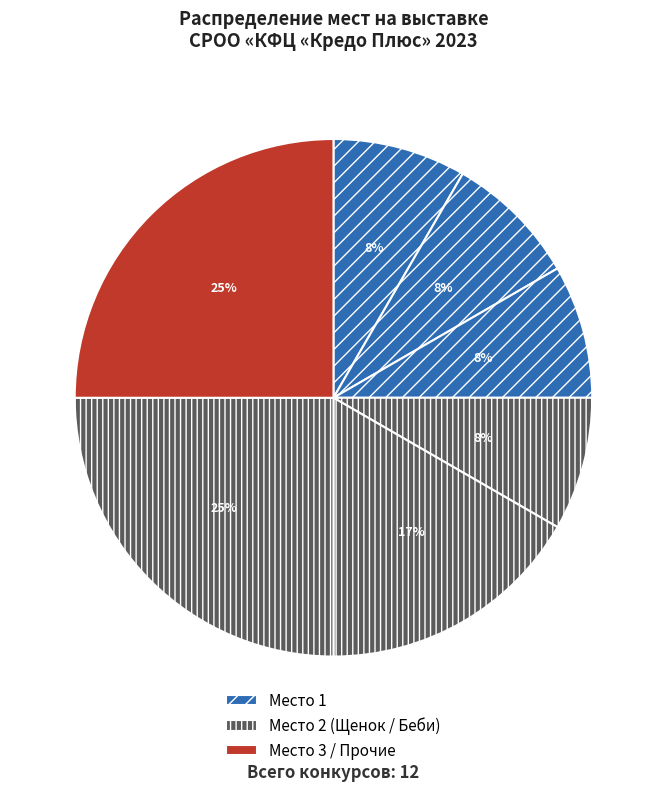

Count the number of slices in the pie.

7